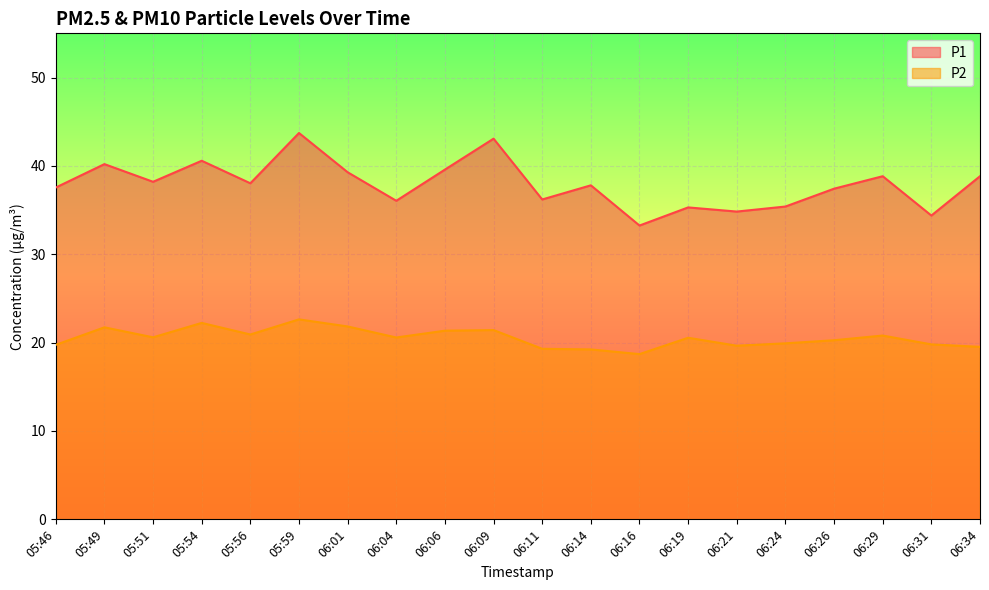

What is the approximate value of P2 at 05:46?

19.8